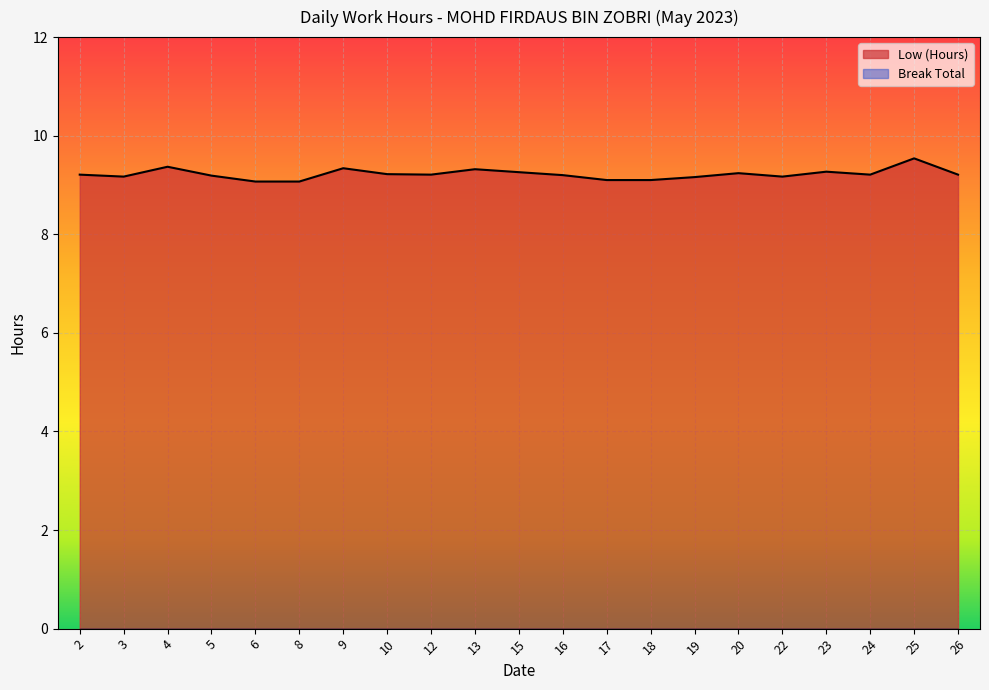

Reading left to right, transcribe all the data shown in this chart.

2=9.2	3=9.2	4=9.4	5=9.2	6=9.1	8=9.1	9=9.3	10=9.2	12=9.2	13=9.3	15=9.3	16=9.2	17=9.1	18=9.1	19=9.2	20=9.2	22=9.2	23=9.3	24=9.2	25=9.5	26=9.2